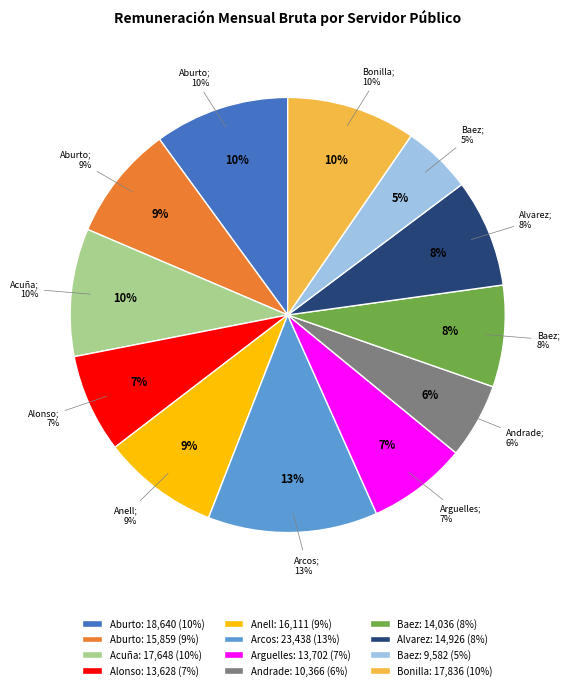

Rank the categories by value from highest to lowest.

Carlos Arcos, Jorge Javier Aburto, Fausto Tomás Bonilla, Martha Elena Acuña, Santiago Anell, Silvia Alejandra Aburto, Daisy Alvarez, Rodolfo Baez, Susana Arguelles, Isaias Alonso, Hebert Josué Andrade, Vianey Baez